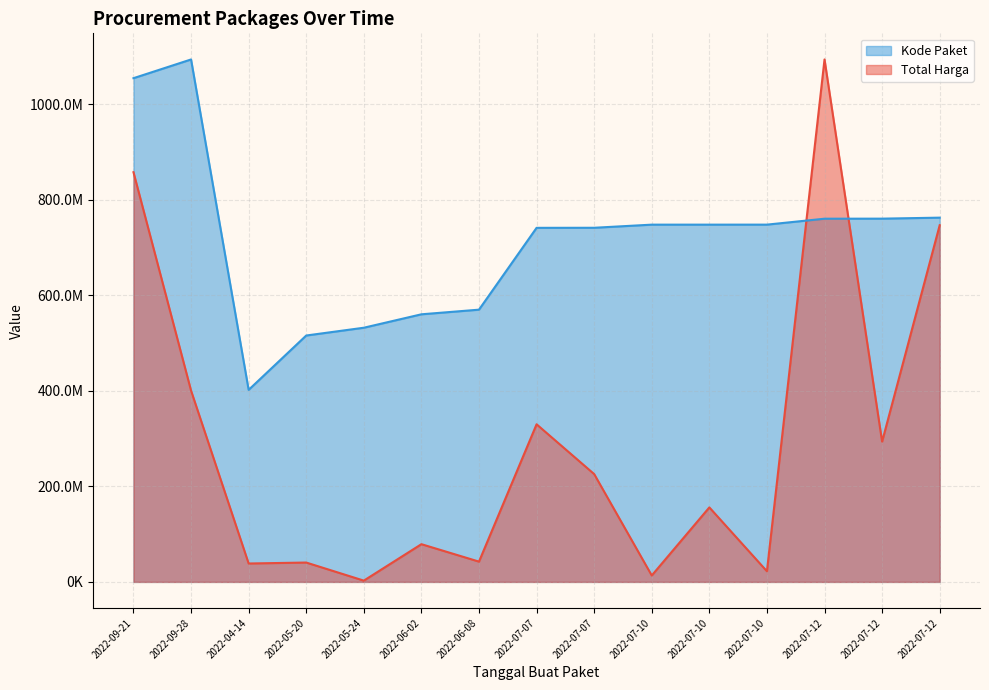

What is the average value of the Total Harga series?

289559933.3